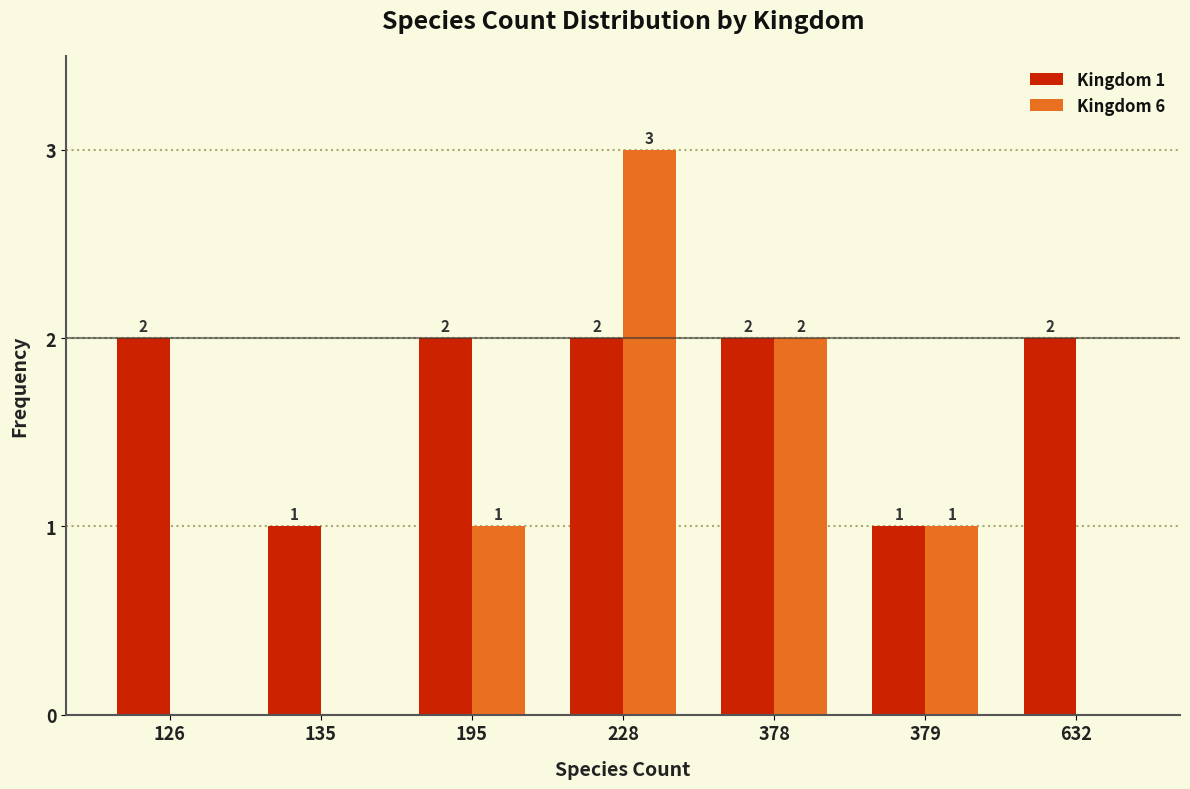

How many Kingdom 6 values are between 0 and 2?

6